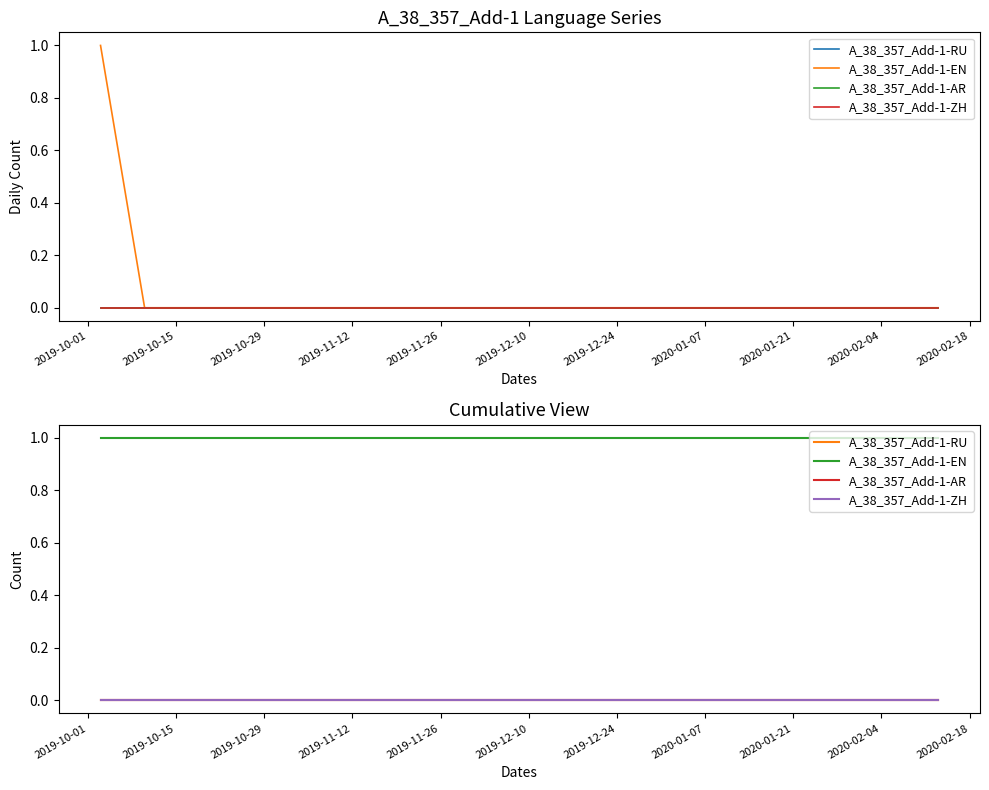

What is the label of the 9th point from the left?

2020-01-21